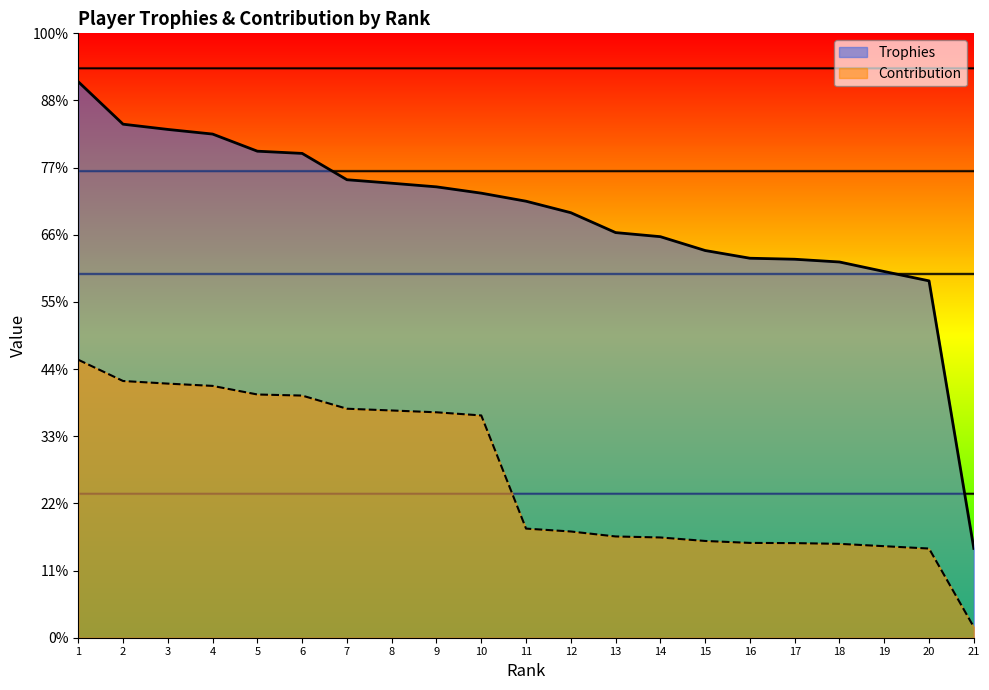

True or false: Contribution and Trophies cross at least once.

False